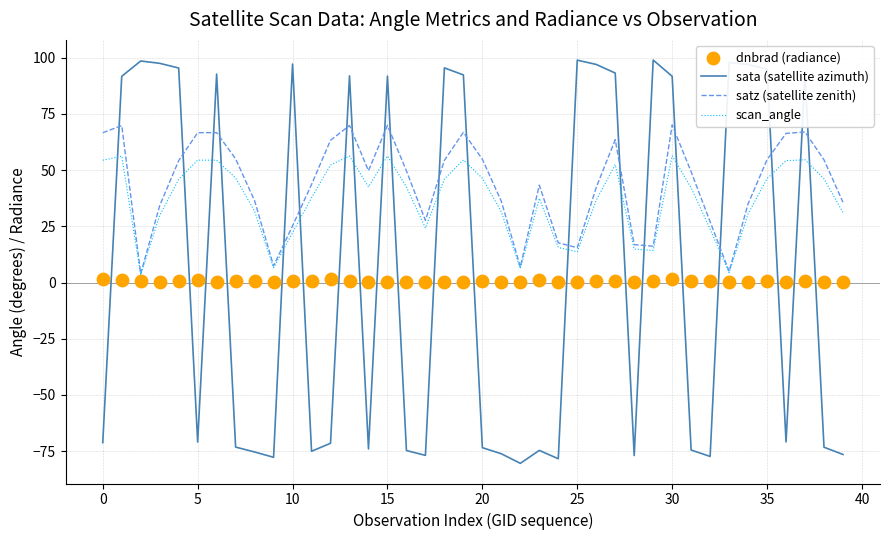

Which series contains the highest Y value?

sata (satellite azimuth)